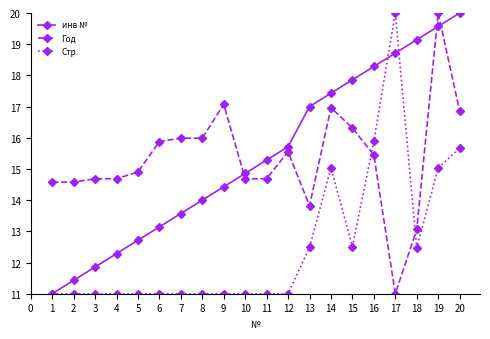

Count the number of categories in the chart.

20